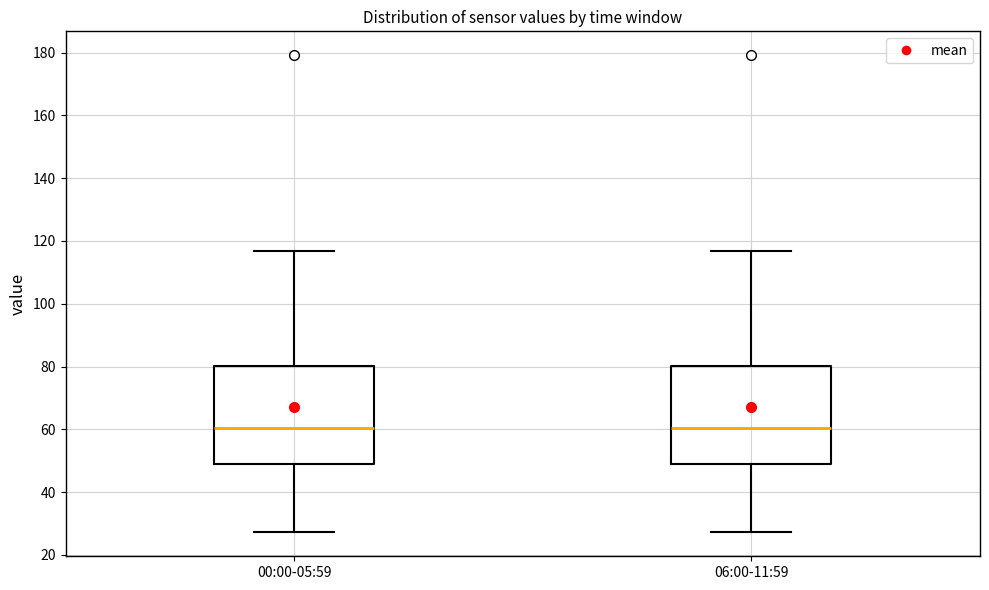

Where does the median line of the box for 00:00-05:59 sit on the y-axis? The values are not printed on the chart, so give them approximately, as read against the axis.

60